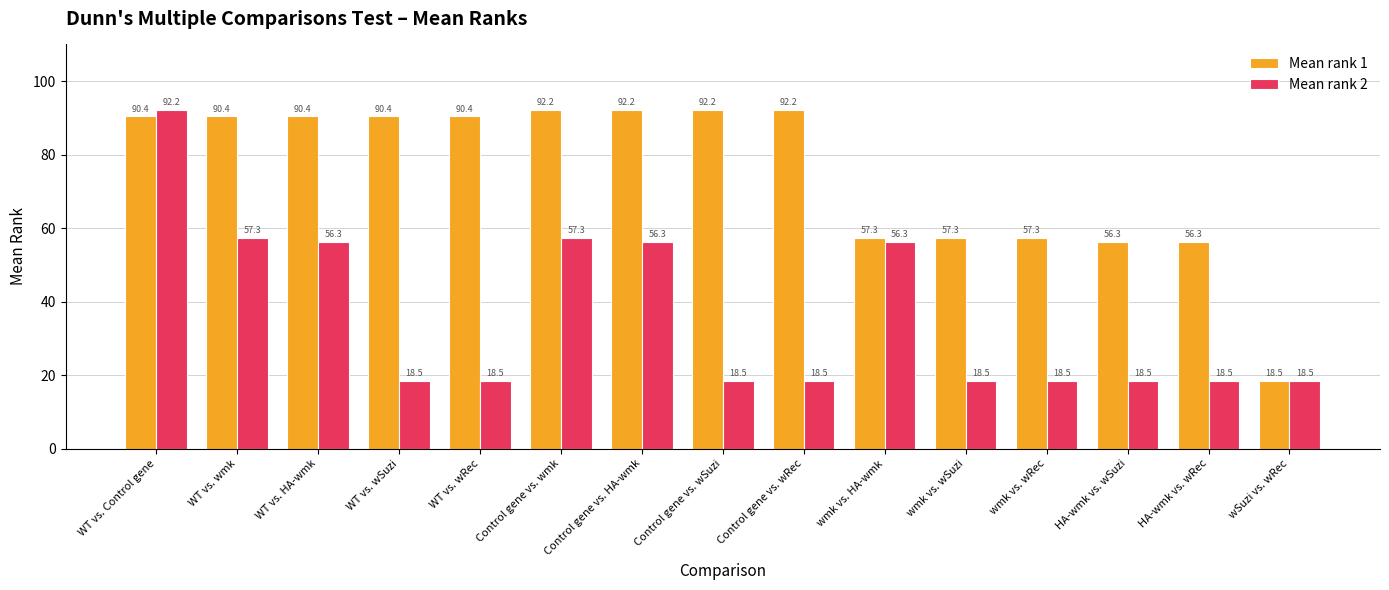

Reading right to left, list all the values displayed in this chart.

Mean rank 1: 18.5	56.3	56.3	57.3	57.3	57.3	92.2	92.2	92.2	92.2	90.4	90.4	90.4	90.4	90.4
Mean rank 2: 18.5	18.5	18.5	18.5	18.5	56.3	18.5	18.5	56.3	57.3	18.5	18.5	56.3	57.3	92.2